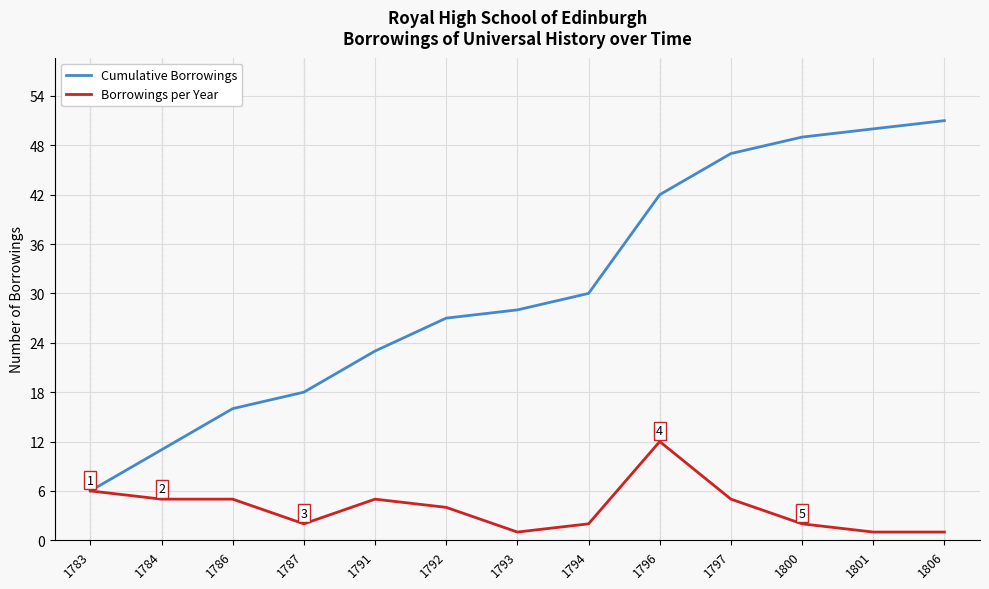

At how many categories does at least one series exceed 14?

11